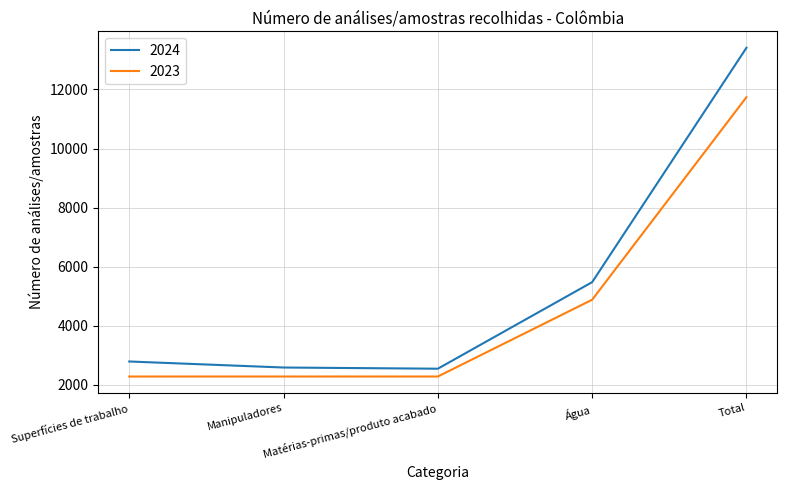

True or false: 2024 and 2023 intersect in this chart.

False